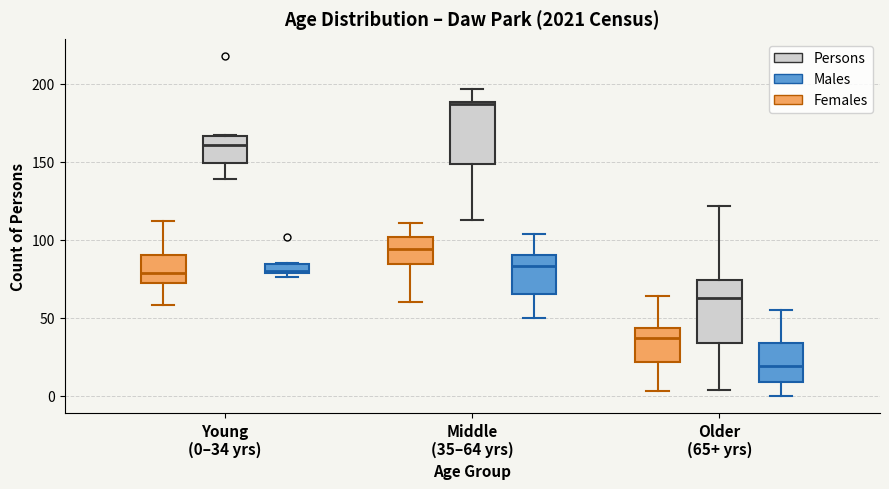

Where does the median line of the box for Older (65+ yrs) (Males) sit on the y-axis? The values are not printed on the chart, so give them approximately, as read against the axis.

20